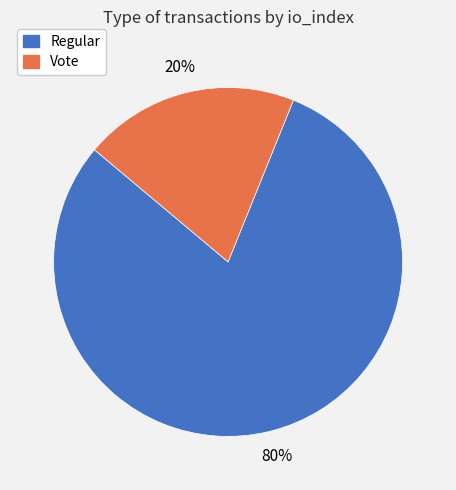

Between Regular and Vote, which is larger?

Regular